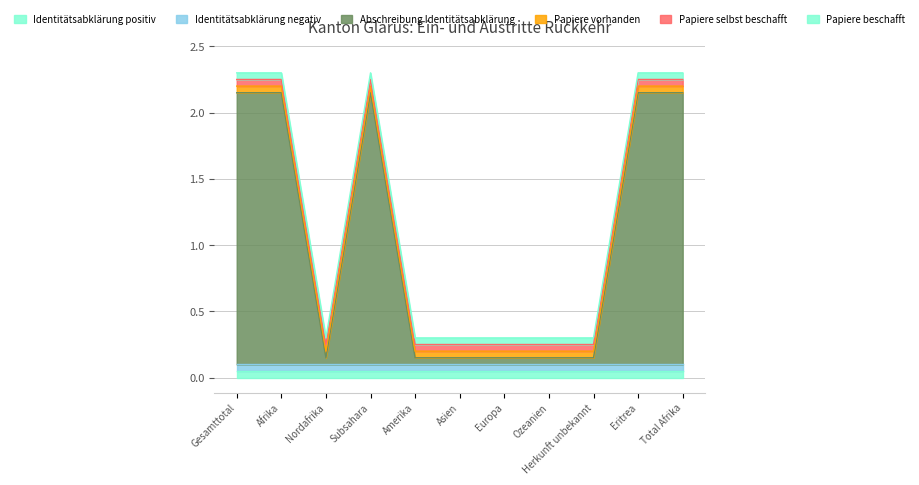

What is the label of the 3rd point from the right?

Herkunft unbekannt